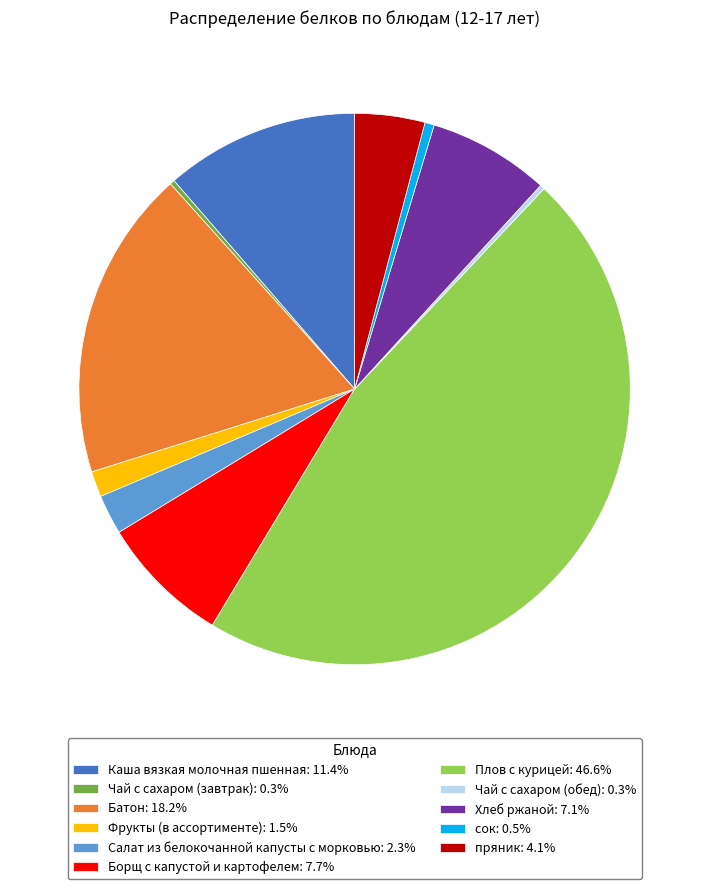

Combined, do Фрукты (в ассортименте): 1.5% and Батон: 18.2% account for over 50%?

No